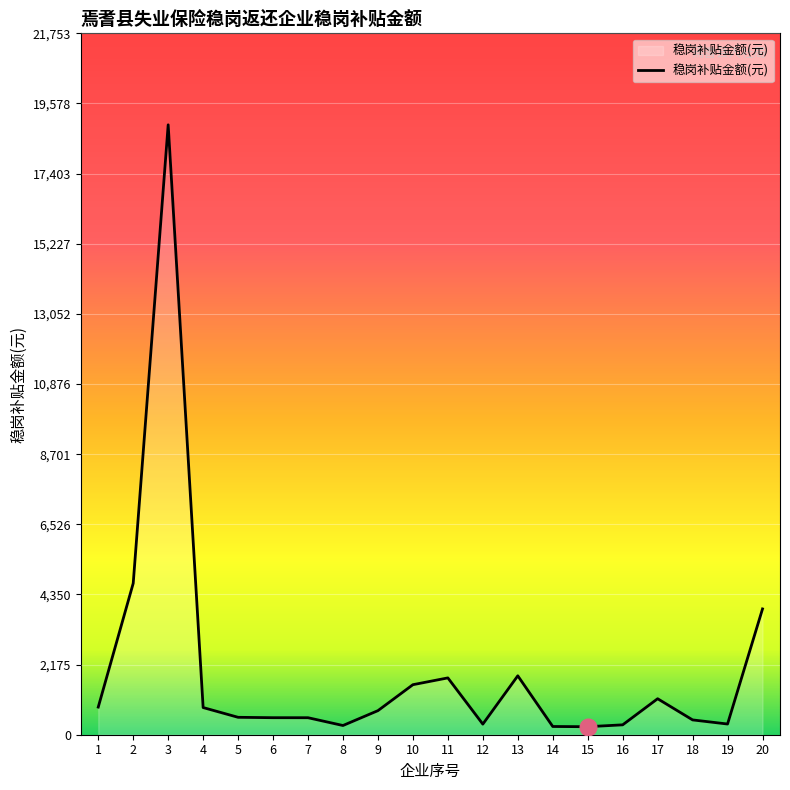

At which label is the value closest to 9582?

2